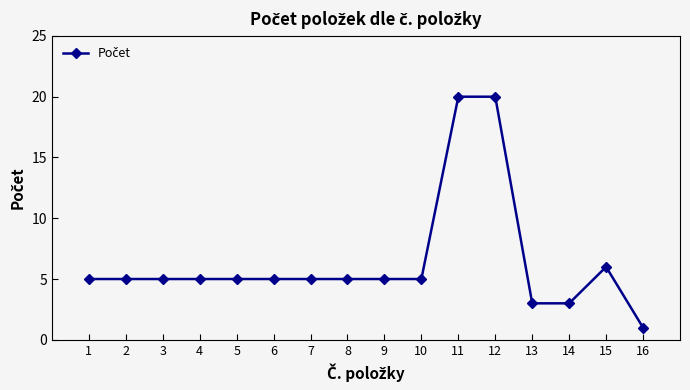

What is the value of the 10th point from the left?

5